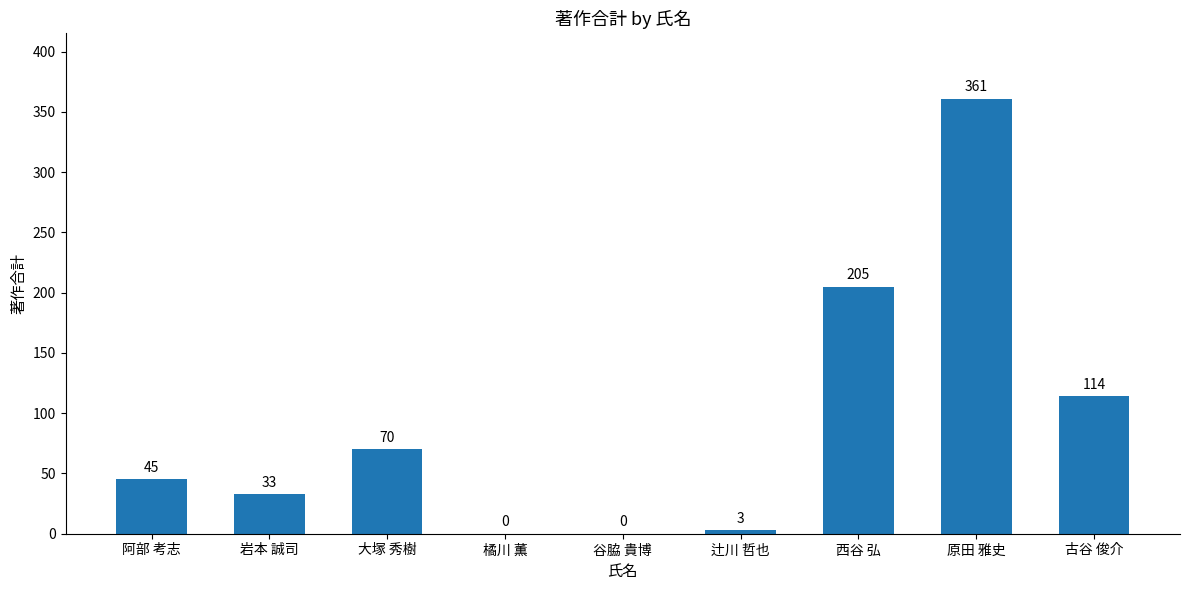

At which label is the value closest to 180?

西谷 弘